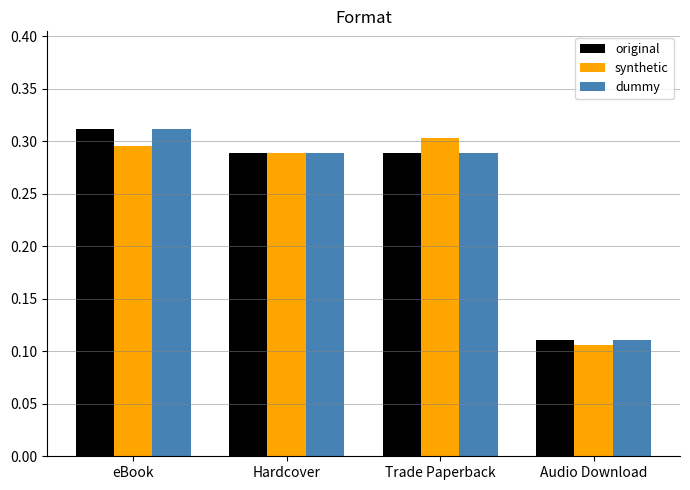

Which category has the lowest value in the original series?

Audio Download